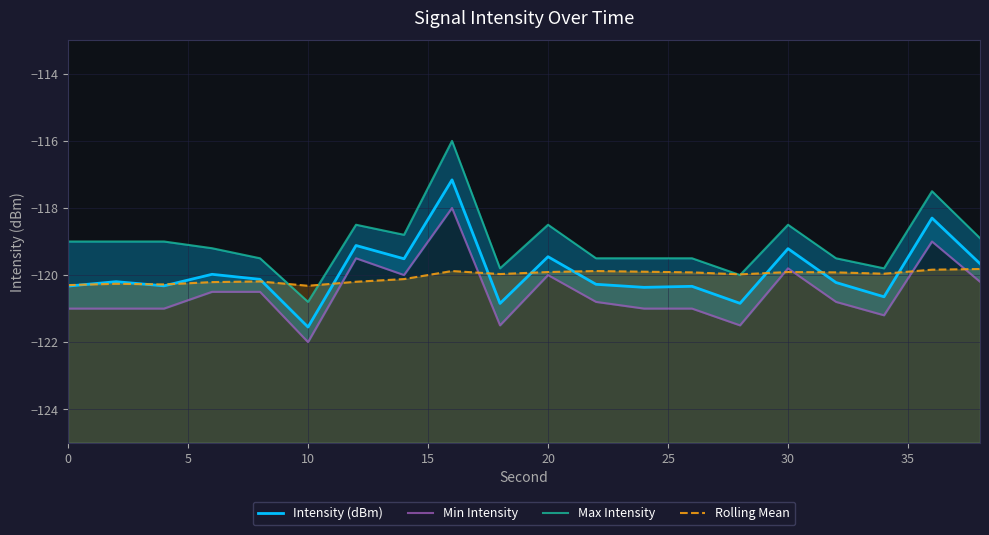

Reading left to right, extract all data points from this chart.

Intensity (dBm): -120.3	-120.2	-120.3	-120.0	-120.1	-121.6	-119.1	-119.5	-117.2	-120.8	-119.5	-120.3	-120.4	-120.3	-120.8	-119.2	-120.2	-120.6	-118.3	-119.7
Min Intensity: -121.0	-121.0	-121.0	-120.5	-120.5	-122.0	-119.5	-120.0	-118.0	-121.5	-120.0	-120.8	-121.0	-121.0	-121.5	-119.8	-120.8	-121.2	-119.0	-120.2
Max Intensity: -119.0	-119.0	-119.0	-119.2	-119.5	-120.8	-118.5	-118.8	-116.0	-119.8	-118.5	-119.5	-119.5	-119.5	-120.0	-118.5	-119.5	-119.8	-117.5	-118.9
Rolling Mean: -120.3	-120.3	-120.3	-120.2	-120.2	-120.3	-120.2	-120.1	-119.9	-120.0	-119.9	-119.9	-119.9	-119.9	-120.0	-119.9	-119.9	-120.0	-119.8	-119.8